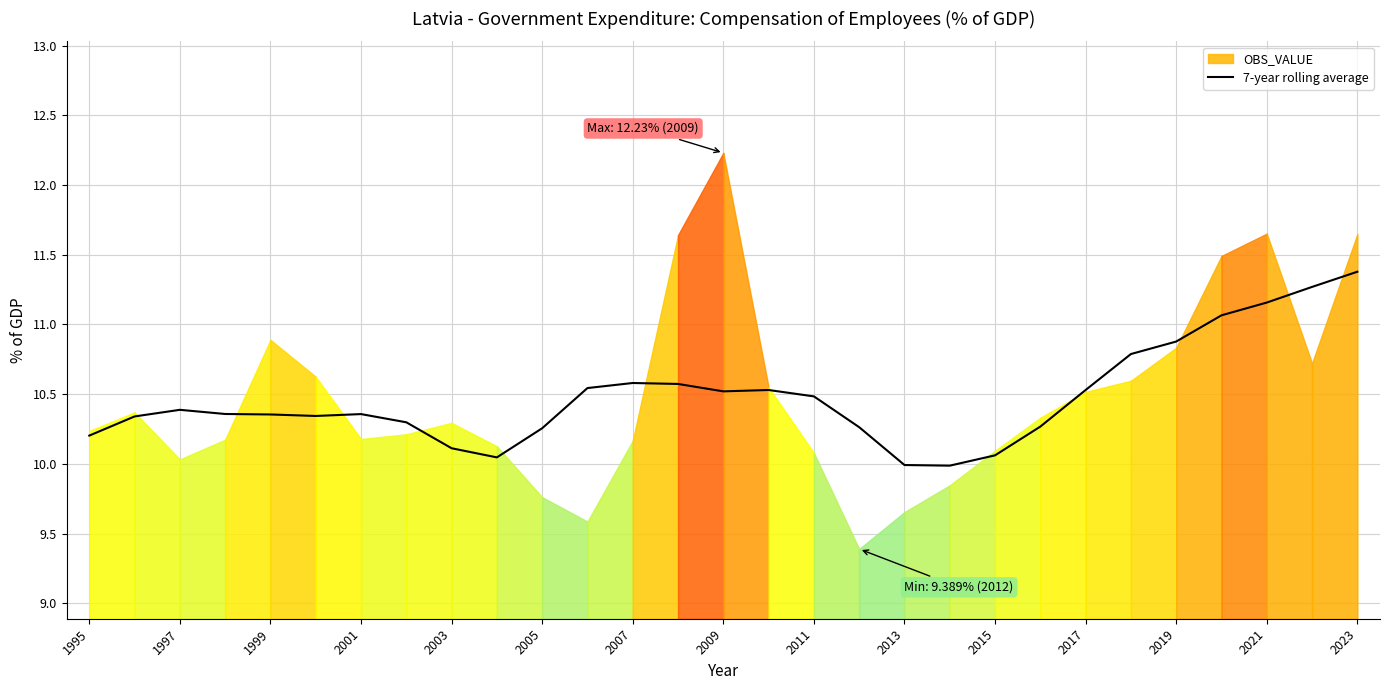

The chart shows a value of 15.5 at 2009. True or false?

False